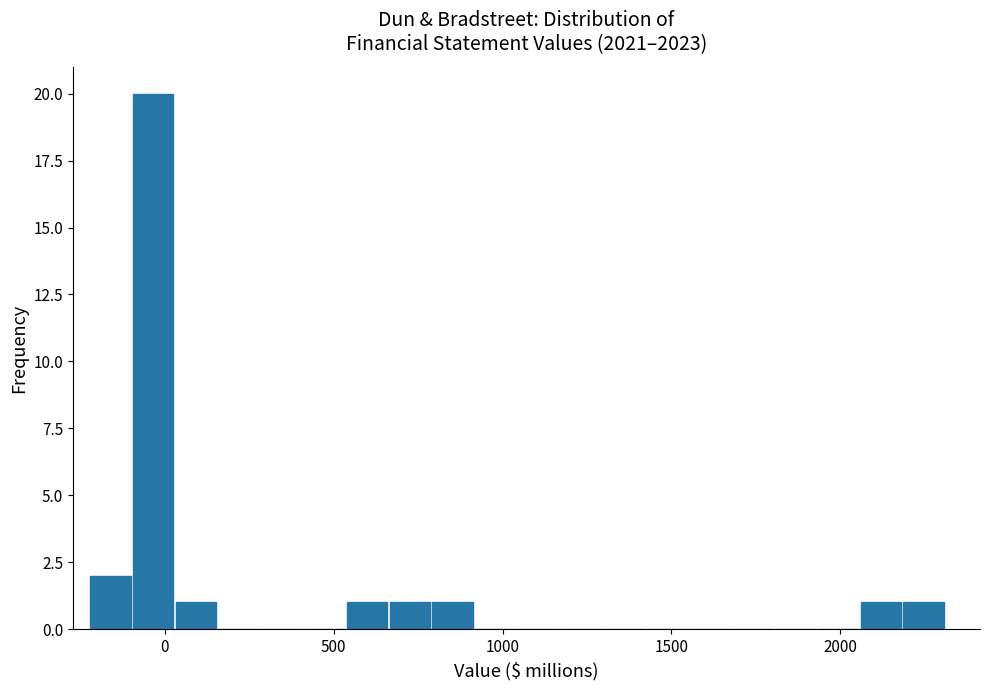

Read against the x-axis, roughly where is the centre of the tallest bar?

-50